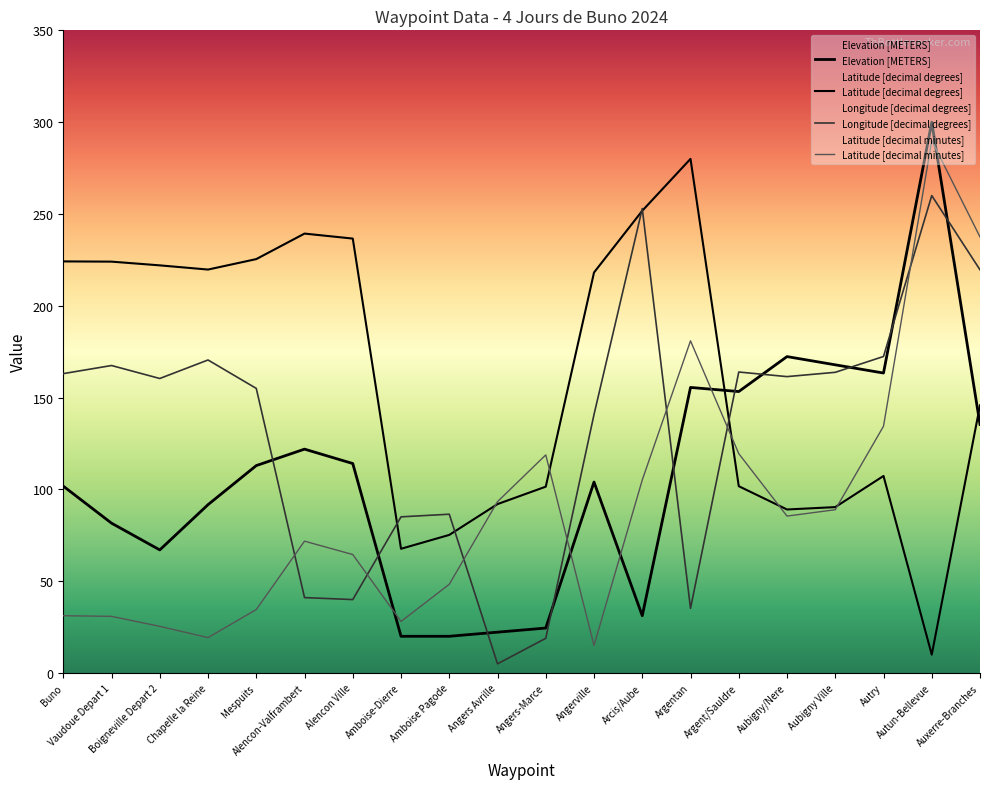

Which series has the largest total across all categories?

Latitude [decimal degrees]